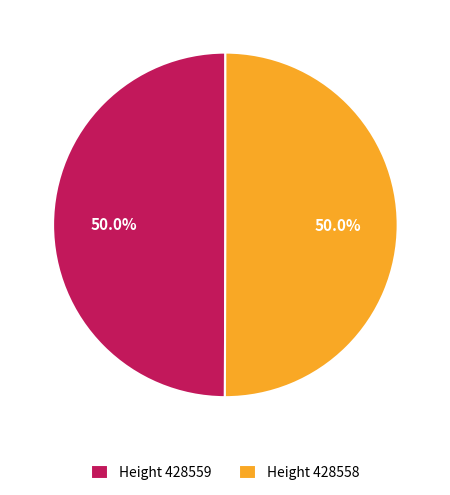

Combined, do Height 428558 and Height 428559 account for over 50%?

Yes